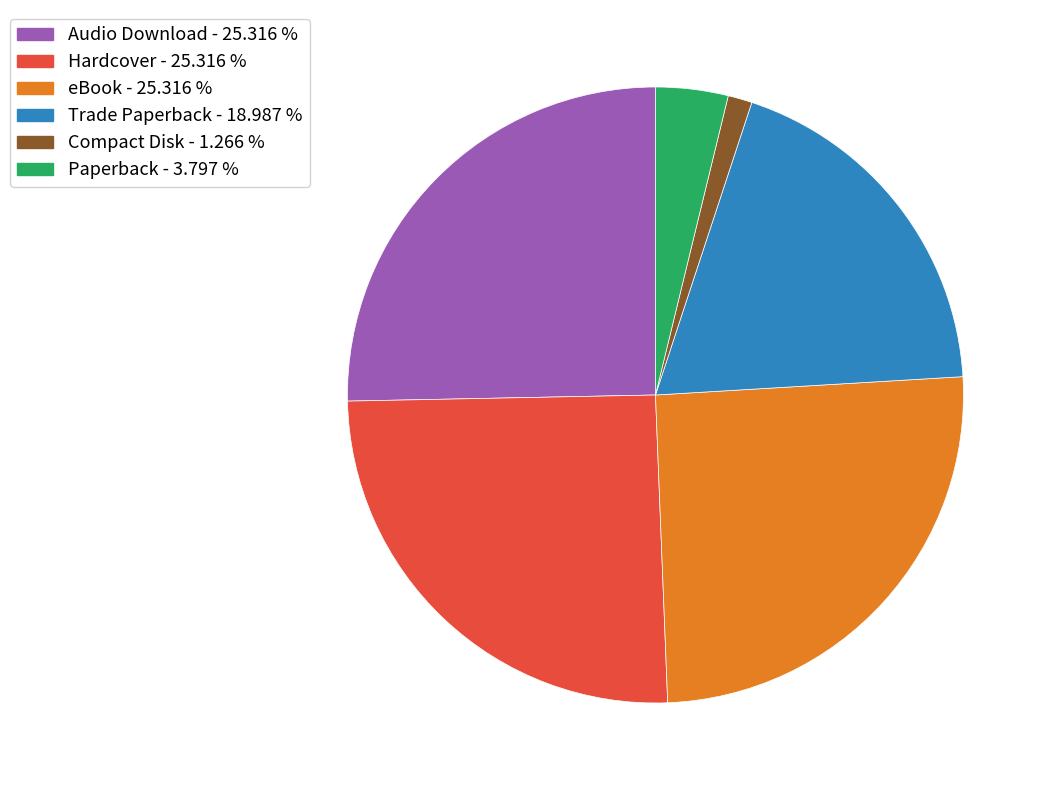

Approximately how many times larger is the value at Paperback compared to Compact Disk?

3.0